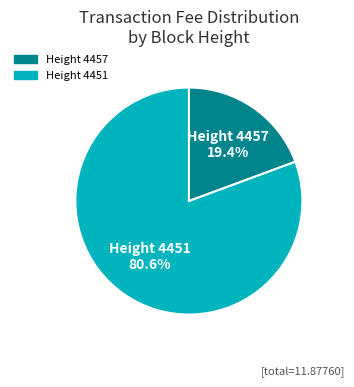

Which slice is the smallest?

Height 4457